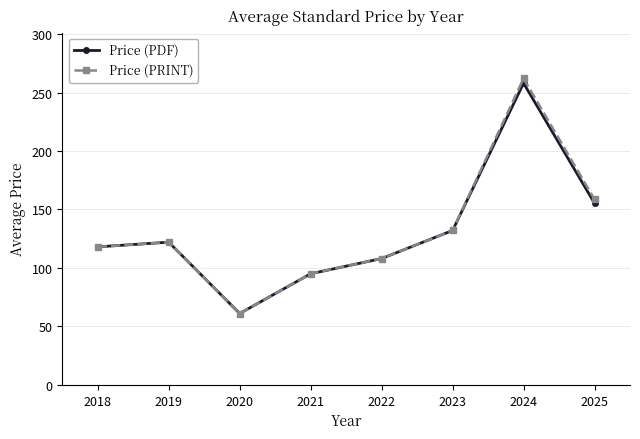

Reading left to right, transcribe all the data shown in this chart.

Price (PDF): 2018=118.0	2019=122.0	2020=61.0	2021=95.0	2022=108.0	2023=132.0	2024=258.0	2025=155.3
Price (PRINT): 2018=118.0	2019=122.0	2020=61.0	2021=95.0	2022=108.0	2023=132.0	2024=262.0	2025=158.6